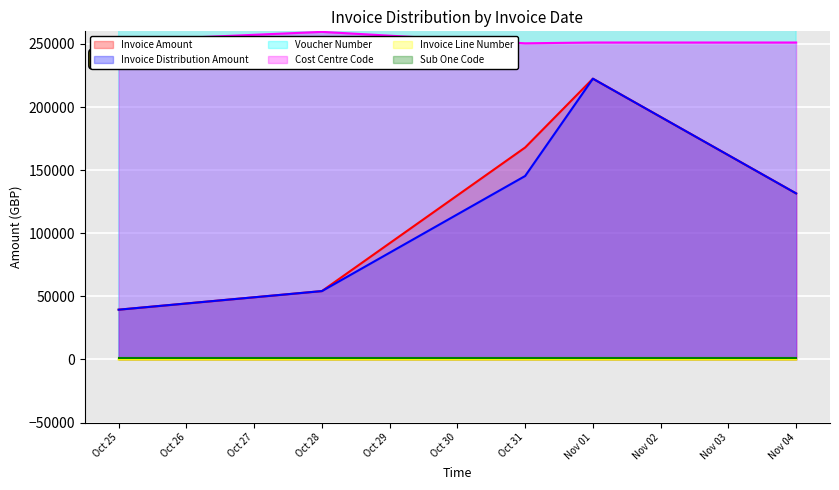

Rank the categories by Invoice Distribution Amount value from highest to lowest.

Nov 01, Oct 31, Nov 04, Oct 28, Oct 25